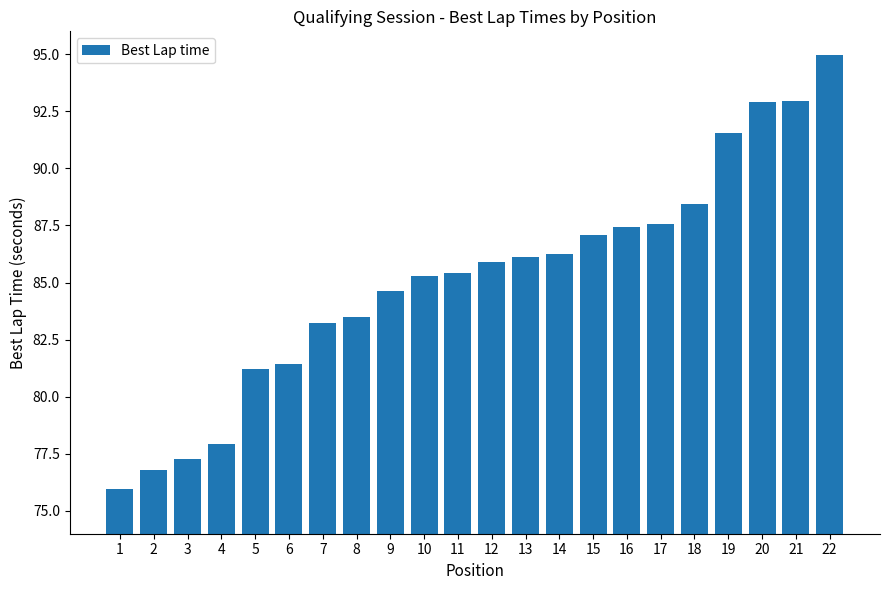

What is the difference between the second highest and second lowest values?

16.2